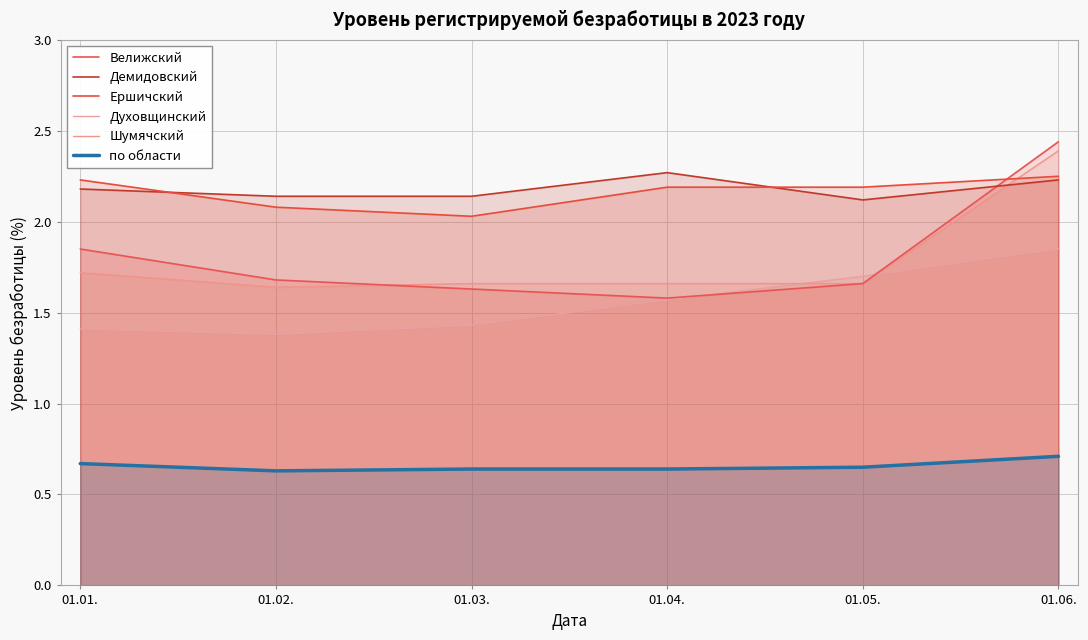

Which series has the widest spread of values?

Велижский